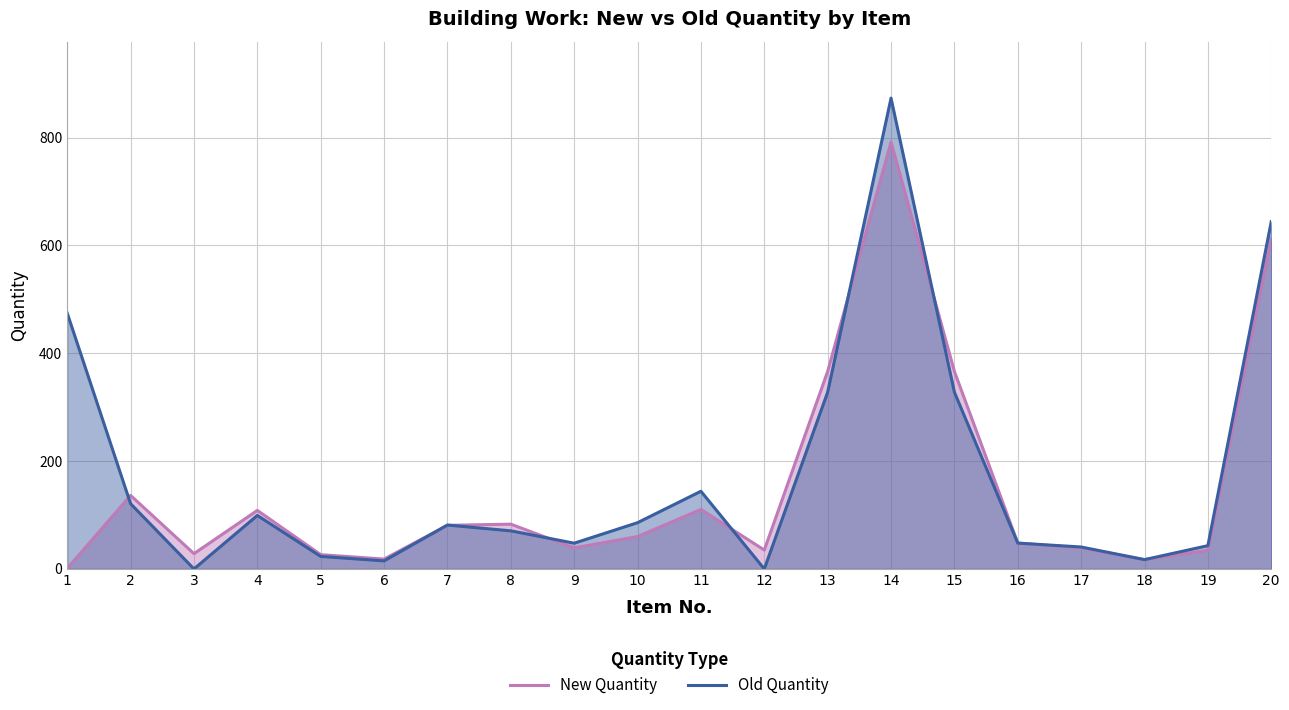

Reading left to right, list all the values displayed in this chart.

New Quantity: 1.0	136.4	28.3	108.6	26.5	18.3	80.9	83.1	39.0	60.1	110.4	35.1	366.4	791.9	366.4	48.0	38.9	17.3	34.6	613.3
Old Quantity: 474.5	121.0	0.0	99.2	23.2	14.9	81.4	70.7	47.8	85.8	144.1	0.0	327.8	873.3	327.8	47.9	40.7	17.3	43.2	644.2